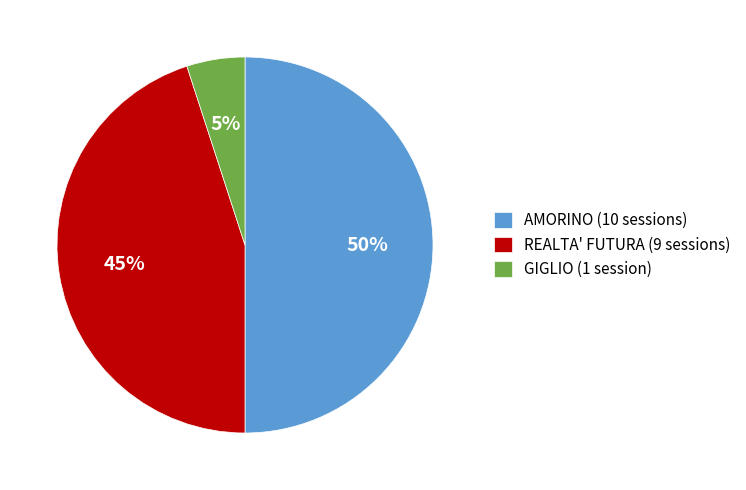

Approximately how many times larger is the value at AMORINO compared to REALTA' FUTURA?

1.1